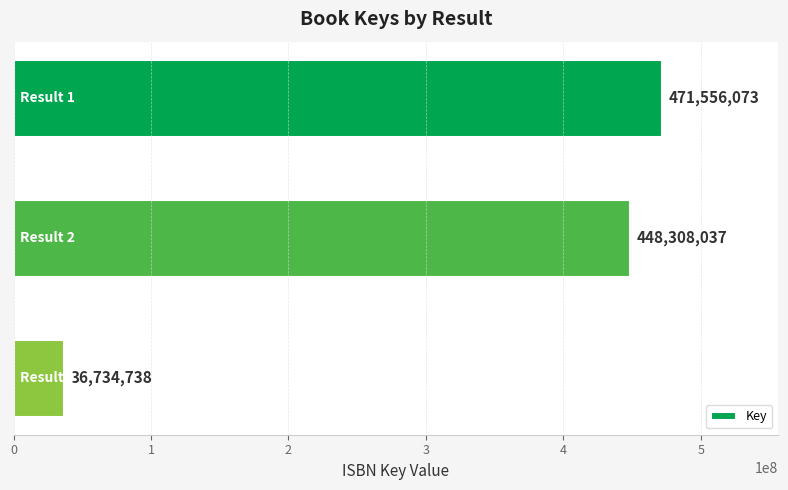

Reading bottom to top, what are all the values shown in this chart?

Result 3=36734738	Result 2=448308037	Result 1=471556073